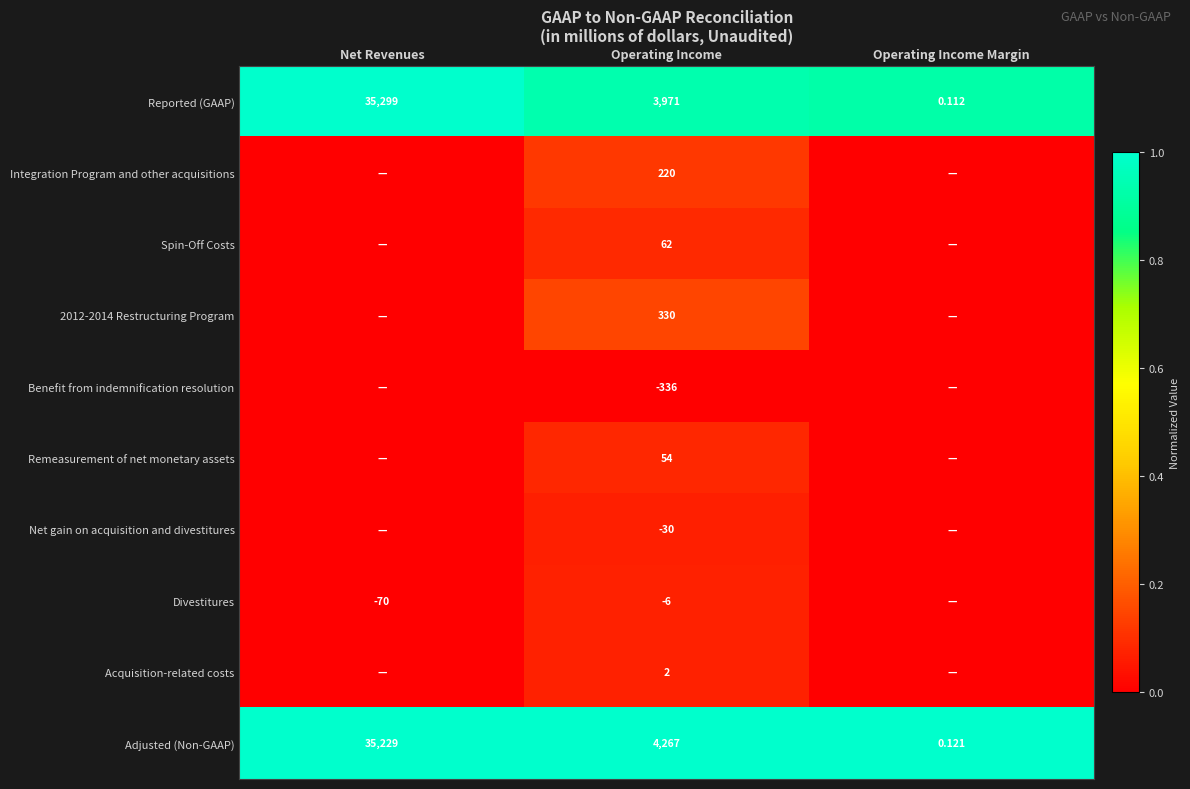

Where is Adjusted (Non-GAAP) nearest to the value 17614?

Operating Income